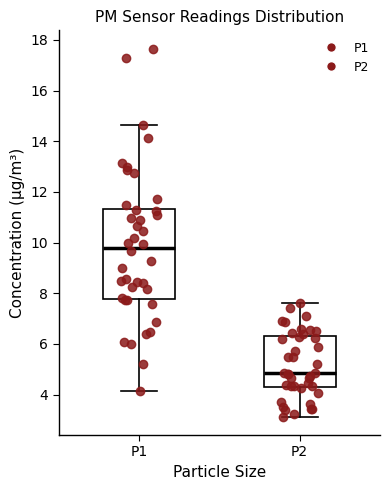

Reading left to right, read every box against the y-axis: the position of its median line, the range the box covers, and the ends of its whiskers. The values are not printed on the chart, so give them approximately, as read against the axis.

P1: median 9.8, box 7.8 to 11.4, whiskers 4.2 to 14.6
P2: median 4.8, box 4.4 to 6.4, whiskers 3.2 to 7.6